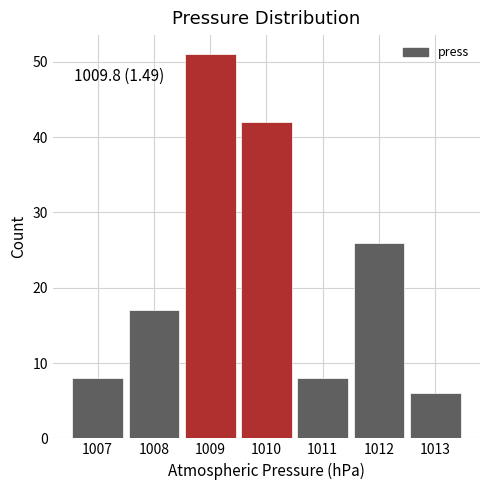

Over which range of the x-axis is the bar tallest?

1008.5 to 1009.5